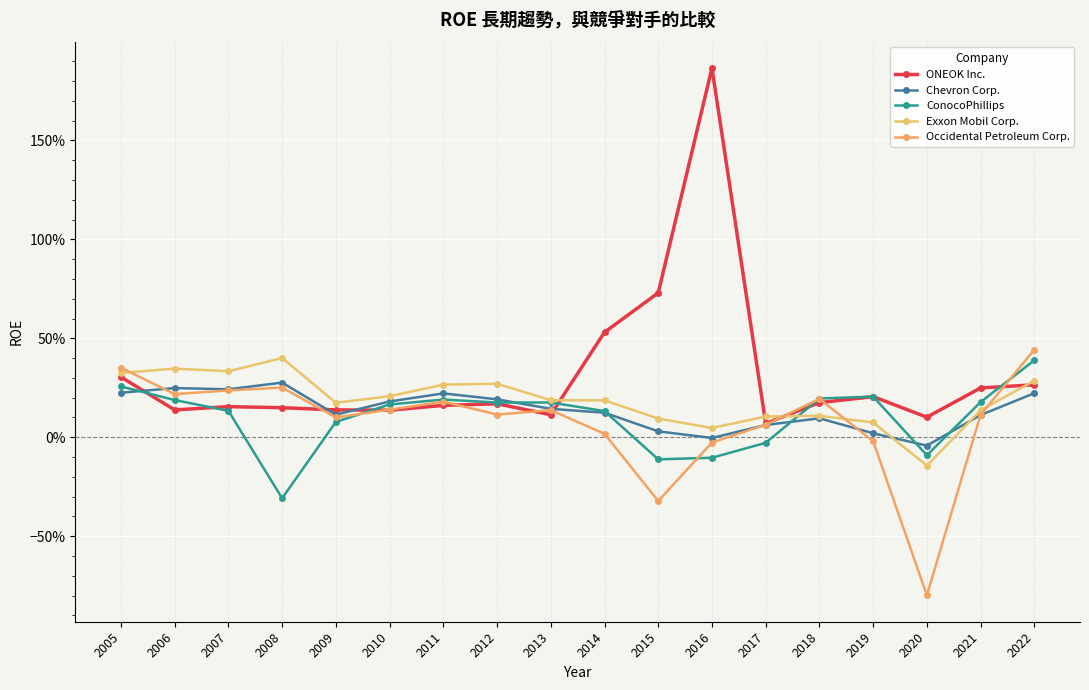

Reading left to right, extract all data points from this chart.

ONEOK Inc.: 0.3	0.1	0.2	0.1	0.1	0.1	0.2	0.2	0.1	0.5	0.7	1.9	0.1	0.2	0.2	0.1	0.2	0.3
Chevron Corp.: 0.2	0.2	0.2	0.3	0.1	0.2	0.2	0.2	0.1	0.1	0.0	-0.0	0.1	0.1	0.0	-0.0	0.1	0.2
ConocoPhillips: 0.3	0.2	0.1	-0.3	0.1	0.2	0.2	0.2	0.2	0.1	-0.1	-0.1	-0.0	0.2	0.2	-0.1	0.2	0.4
Exxon Mobil Corp.: 0.3	0.3	0.3	0.4	0.2	0.2	0.3	0.3	0.2	0.2	0.1	0.0	0.1	0.1	0.1	-0.1	0.1	0.3
Occidental Petroleum Corp.: 0.4	0.2	0.2	0.3	0.1	0.1	0.2	0.1	0.1	0.0	-0.3	-0.0	0.1	0.2	-0.0	-0.8	0.1	0.4